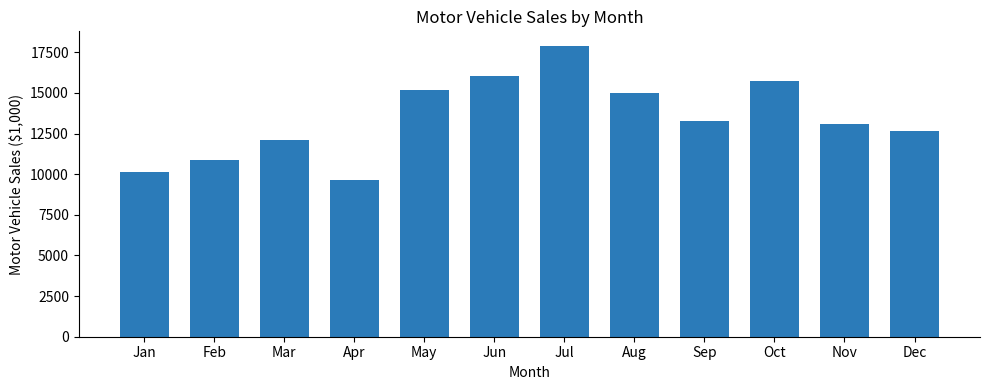

Does the chart contain stacked bars?

No